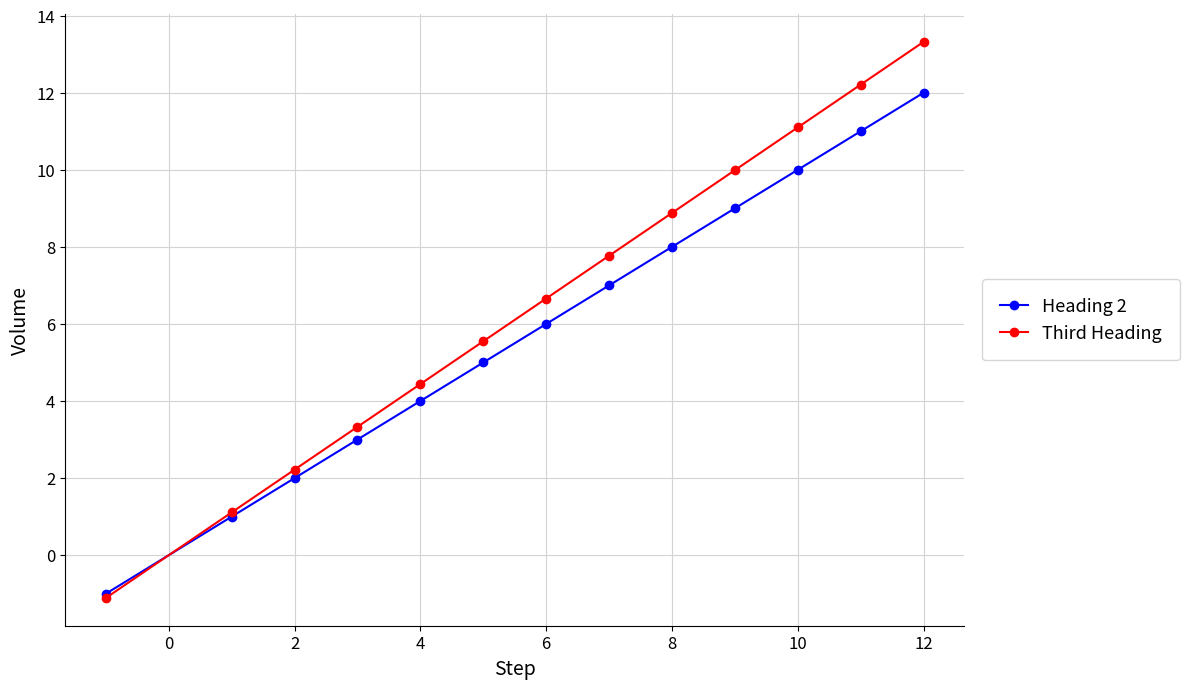

What is the maximum value shown in the chart?

13.3